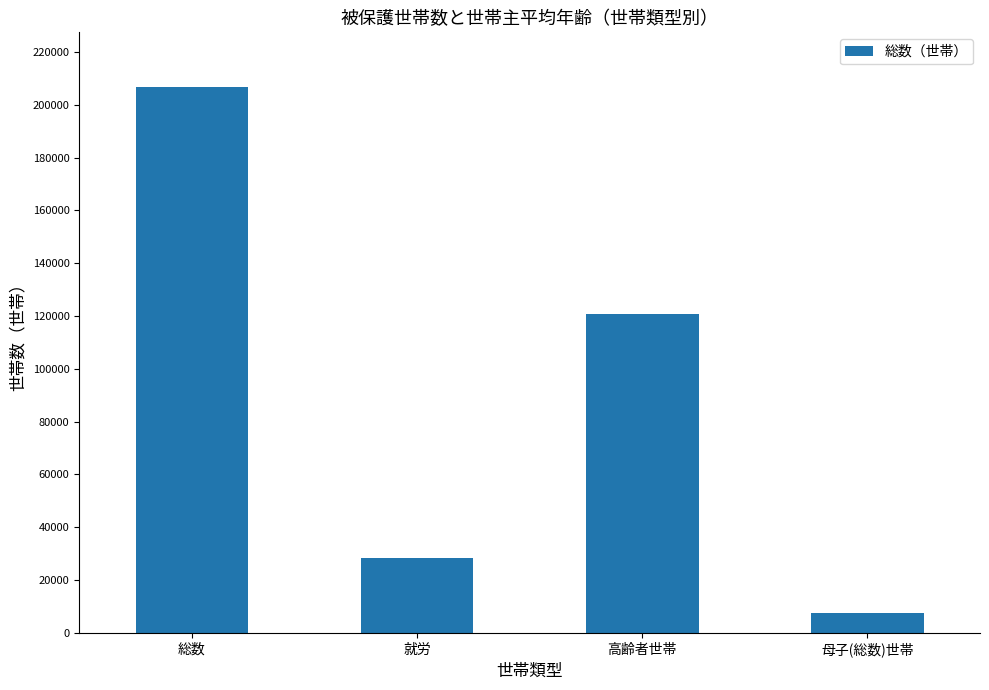

At which label is the value closest to 107090?

高齢者世帯